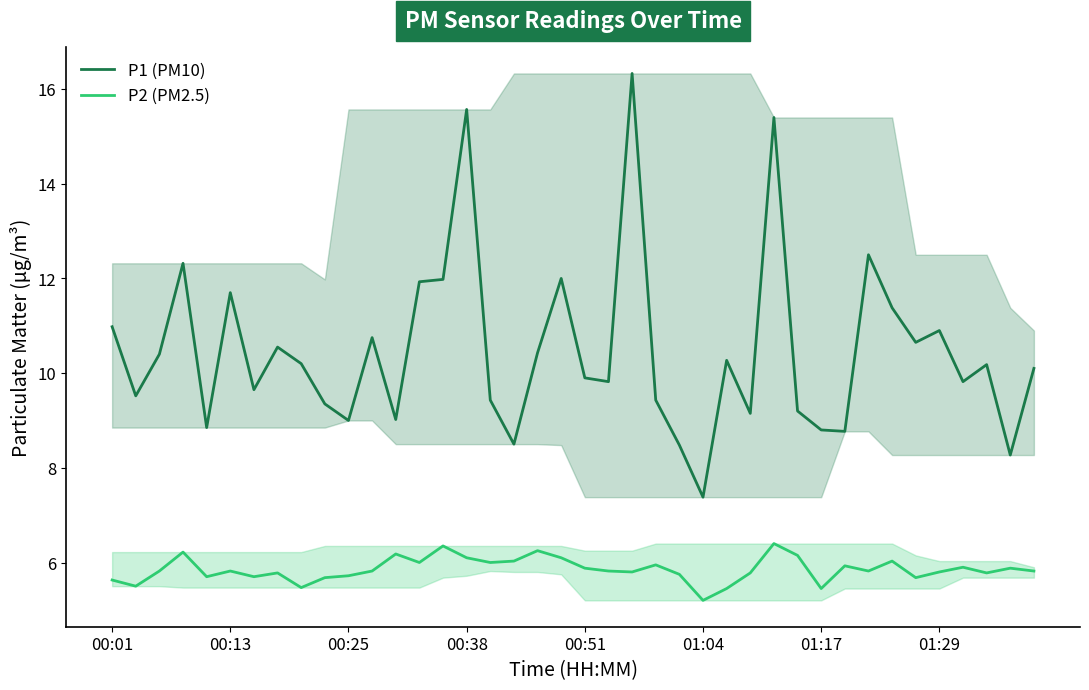

The value of P1 (PM10) at 01:29 is 5.8. True or false?

False